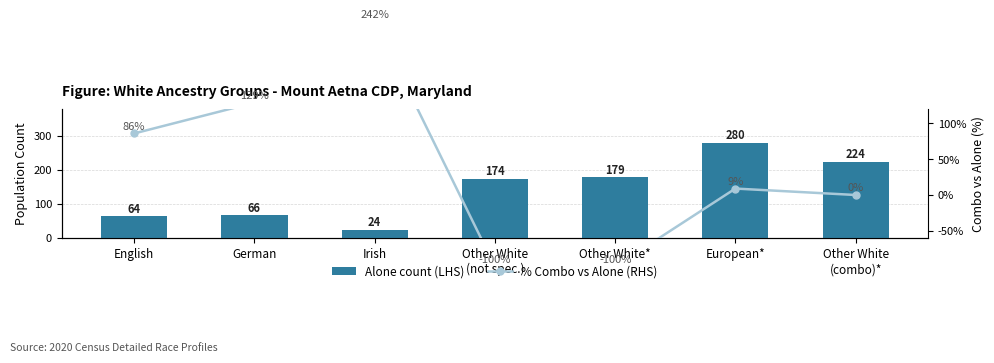

Reading right to left, what are all the values shown in this chart?

Alone count (LHS): Other White
(combo)*=224	European*=280	Other White*=179	Other White
(not spec.)=174	Irish=24	German=66	English=64
% Combo vs Alone (RHS): Other White
(combo)*=0	European*=9	Other White*=-100	Other White
(not spec.)=-100	Irish=242	German=129	English=86